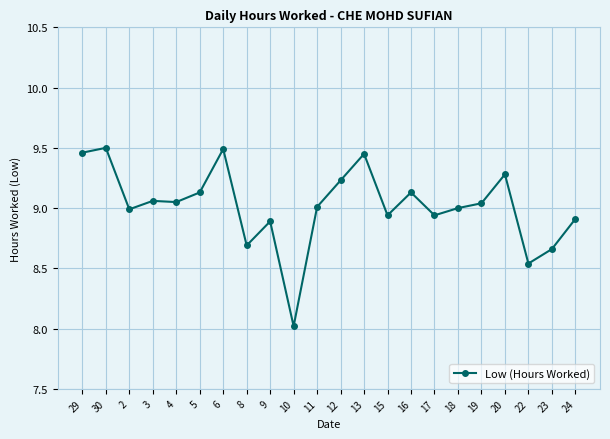

At which category does the data reach its first local valley?

2